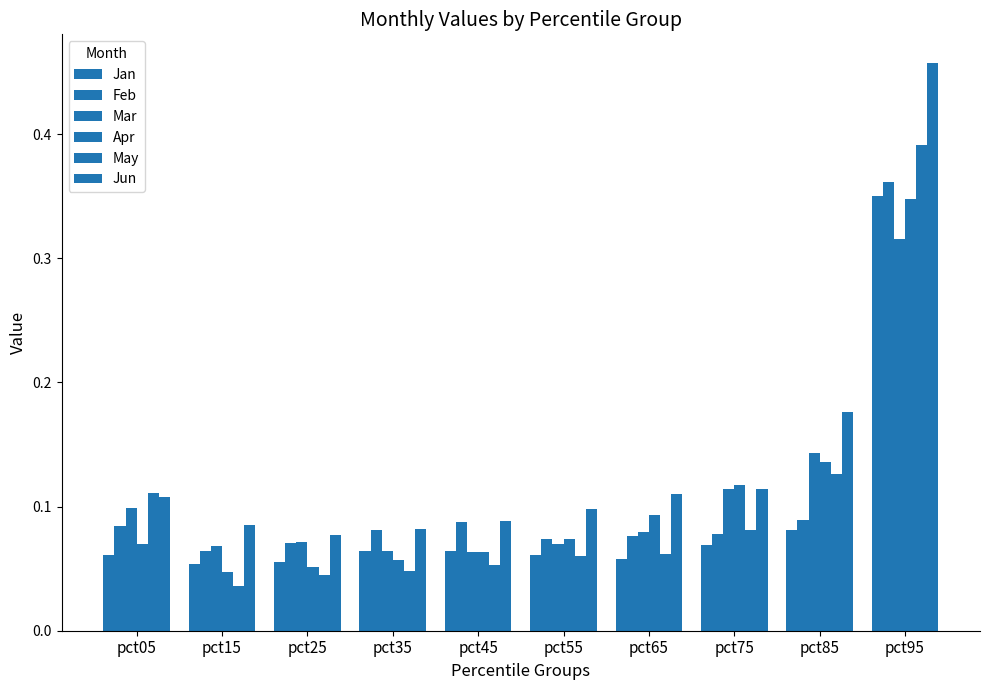

What is the approximate value of Jan at pct95?

0.4